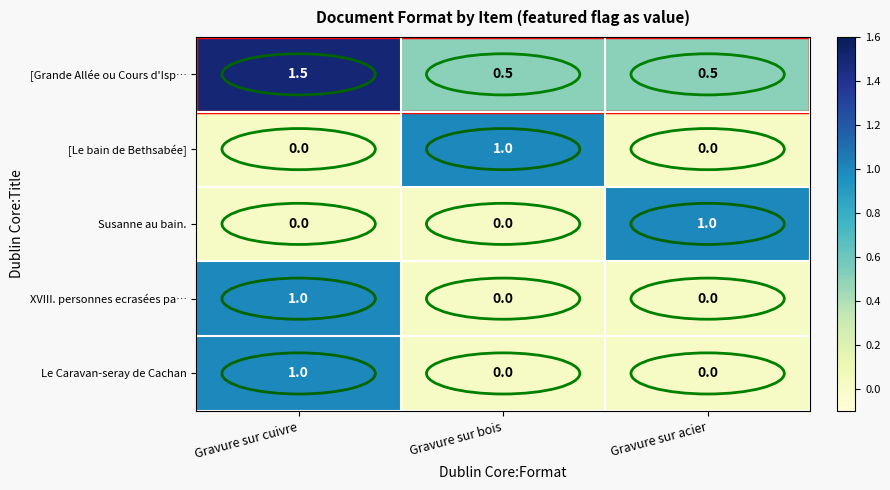

What is the difference between the highest and lowest values at Gravure sur bois?

1.0